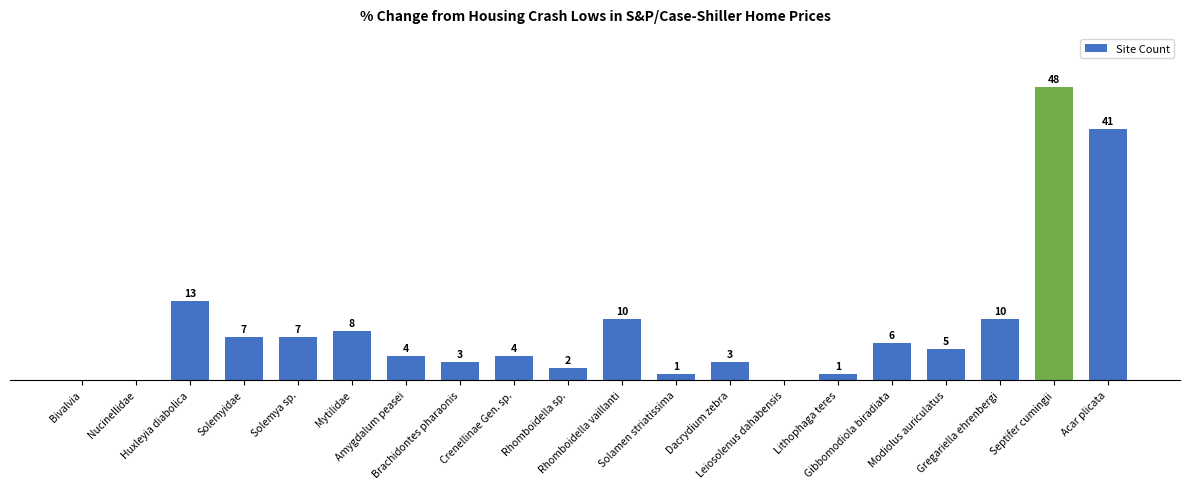

Reading right to left, extract all data points from this chart.

41	48	10	5	6	1	0	3	1	10	2	4	3	4	8	7	7	13	0	0